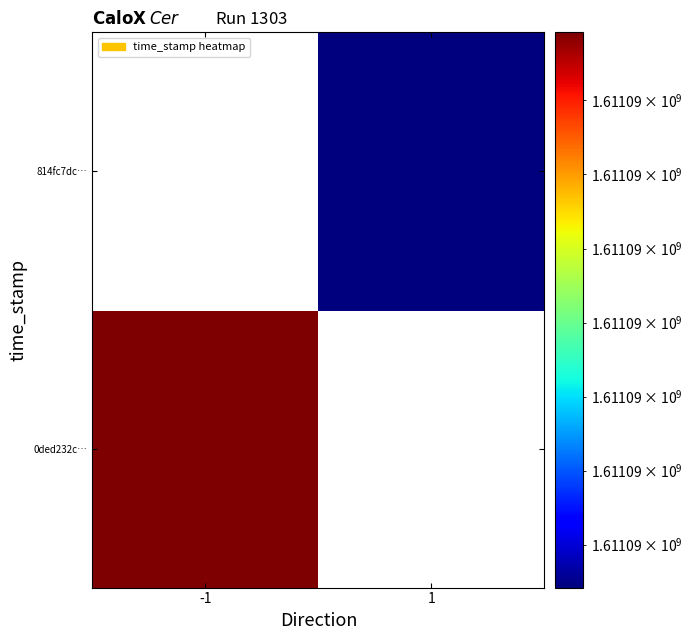

Is the value of 0ded232cc9714147b7f9149129ce188a2446e87 at direction greater than the value of 814fc7dc9bfb06ce2e889148413e12884c761c9 at value?

No